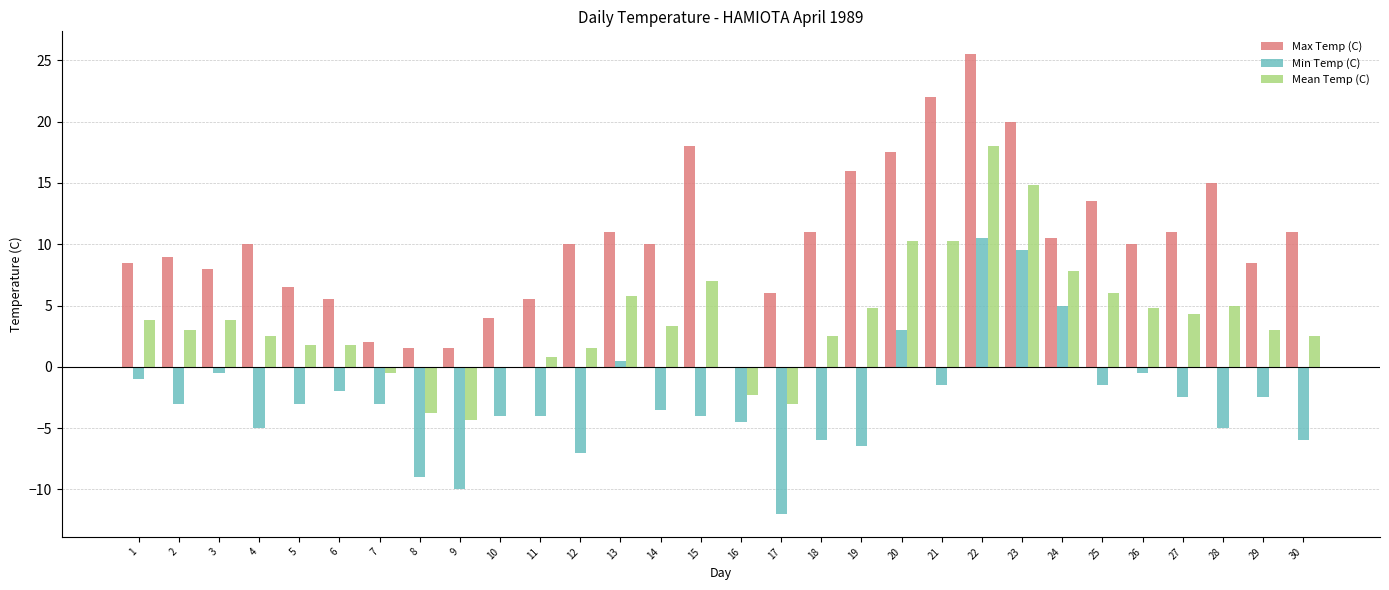

What is the sum of all Min Temp (C) values?

-79.0